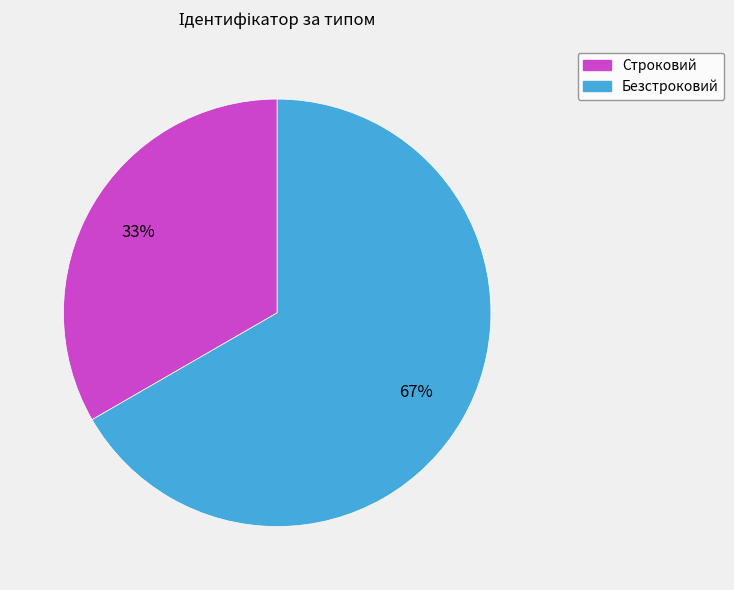

What is the smallest slice in the pie chart?

Строковий